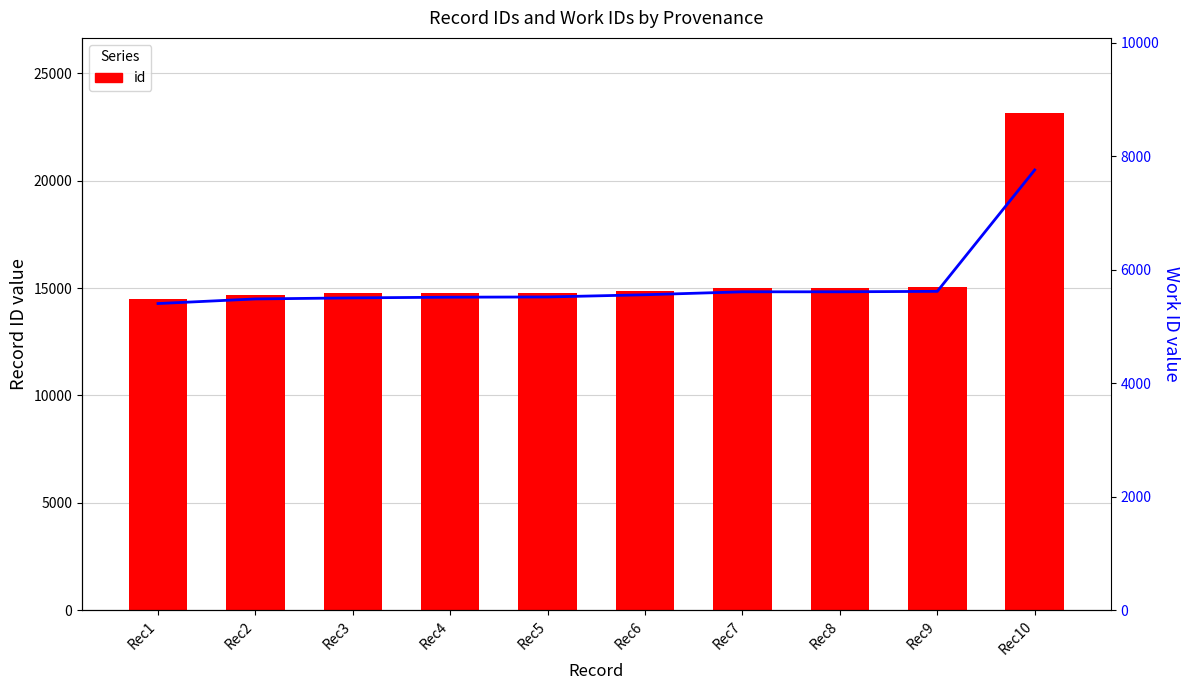

Rank the series at Rec7 from lowest to highest value.

work_id, id